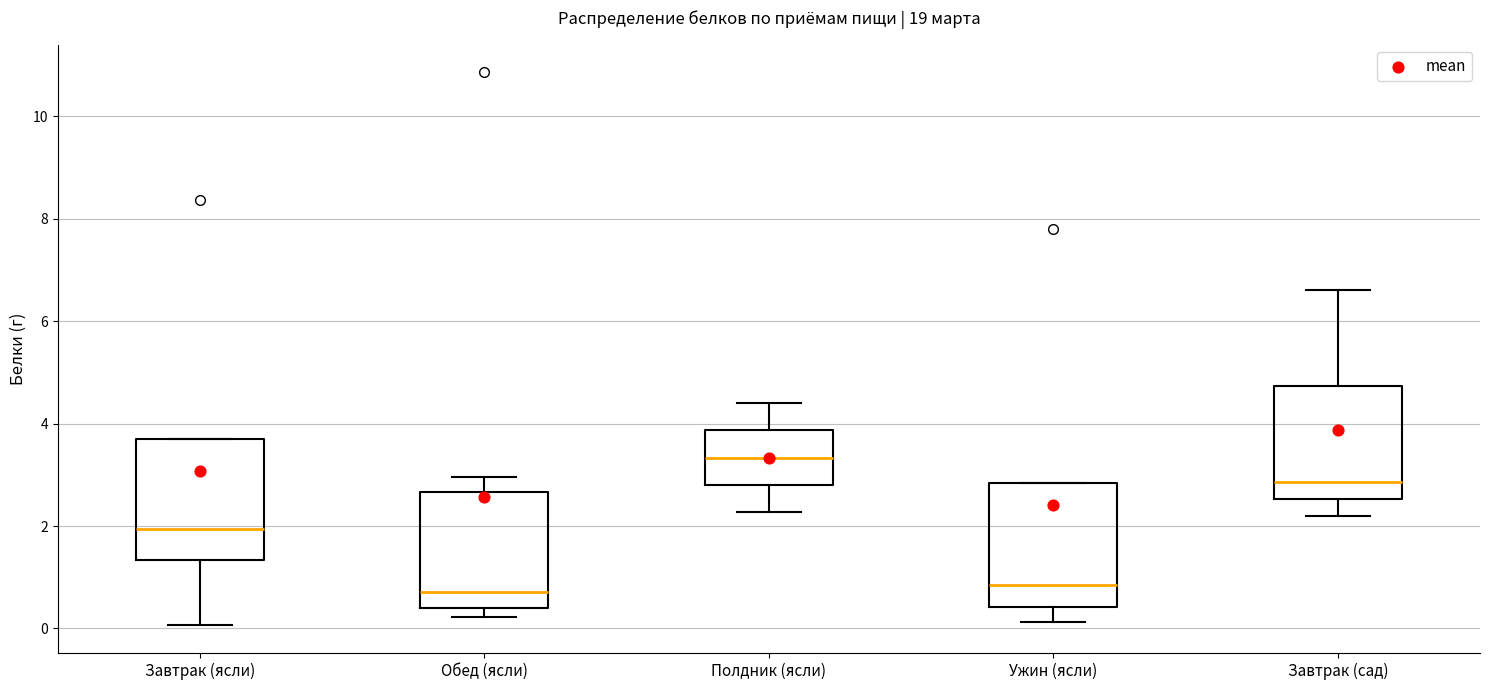

Which box's median line is the highest?

Полдник (ясли)